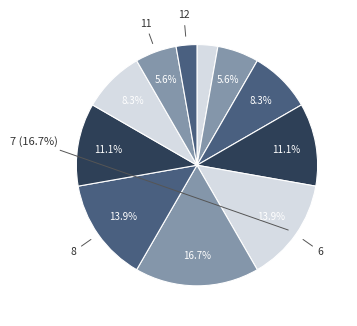

What percentage is the 5 slice, to the nearest percent?

11%